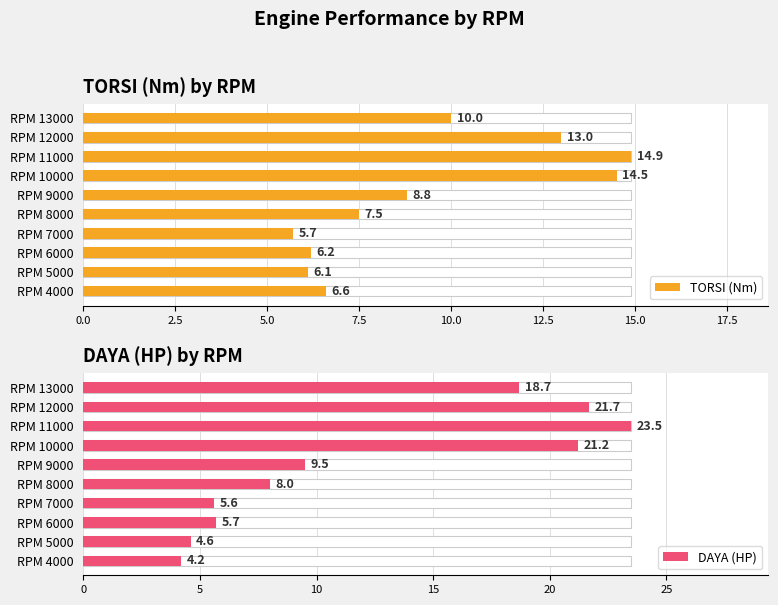

How many groups of bars are there?

10